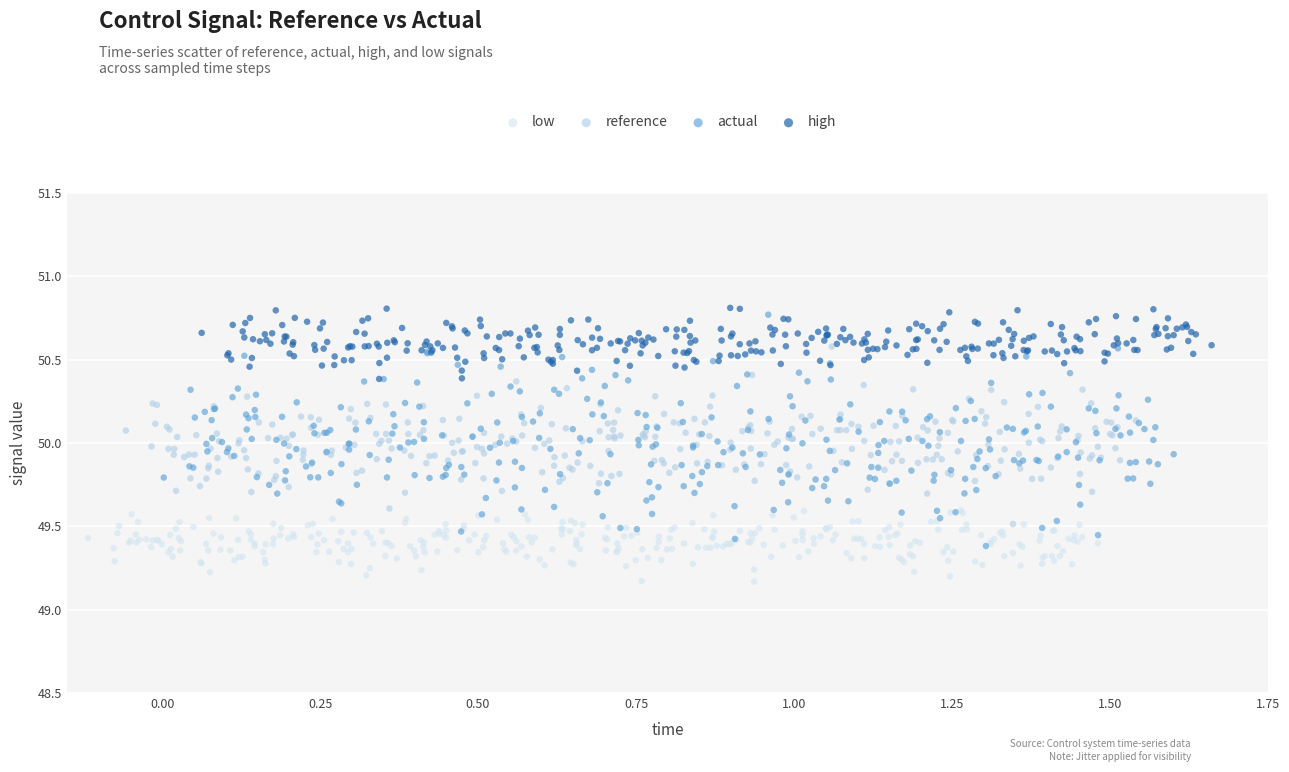

Which series reaches the minimum Y coordinate?

low